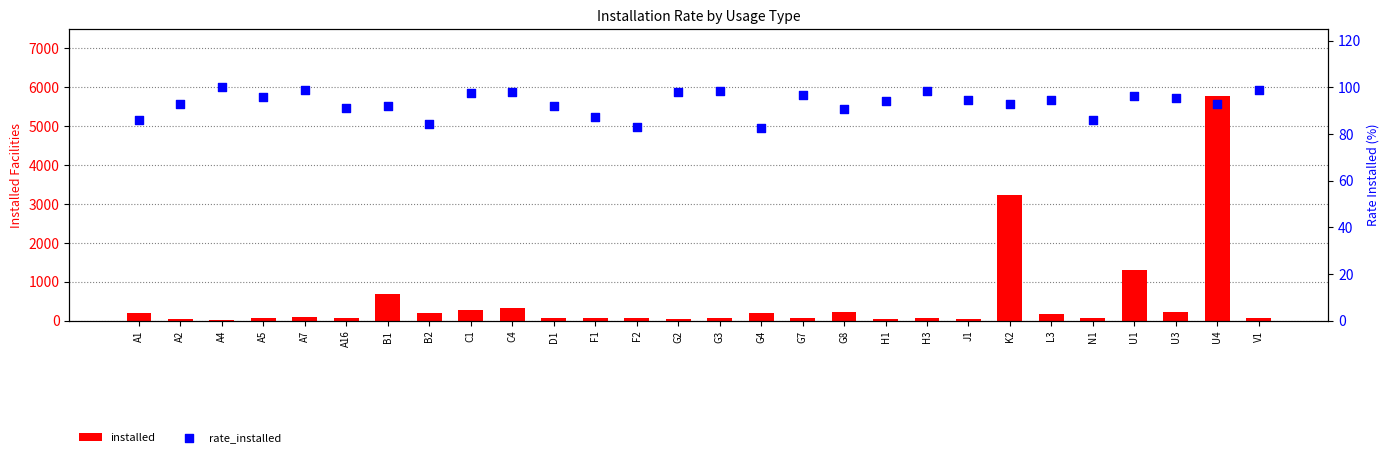

Is the value of rate_installed at F2 greater than the value of installed at K2?

No